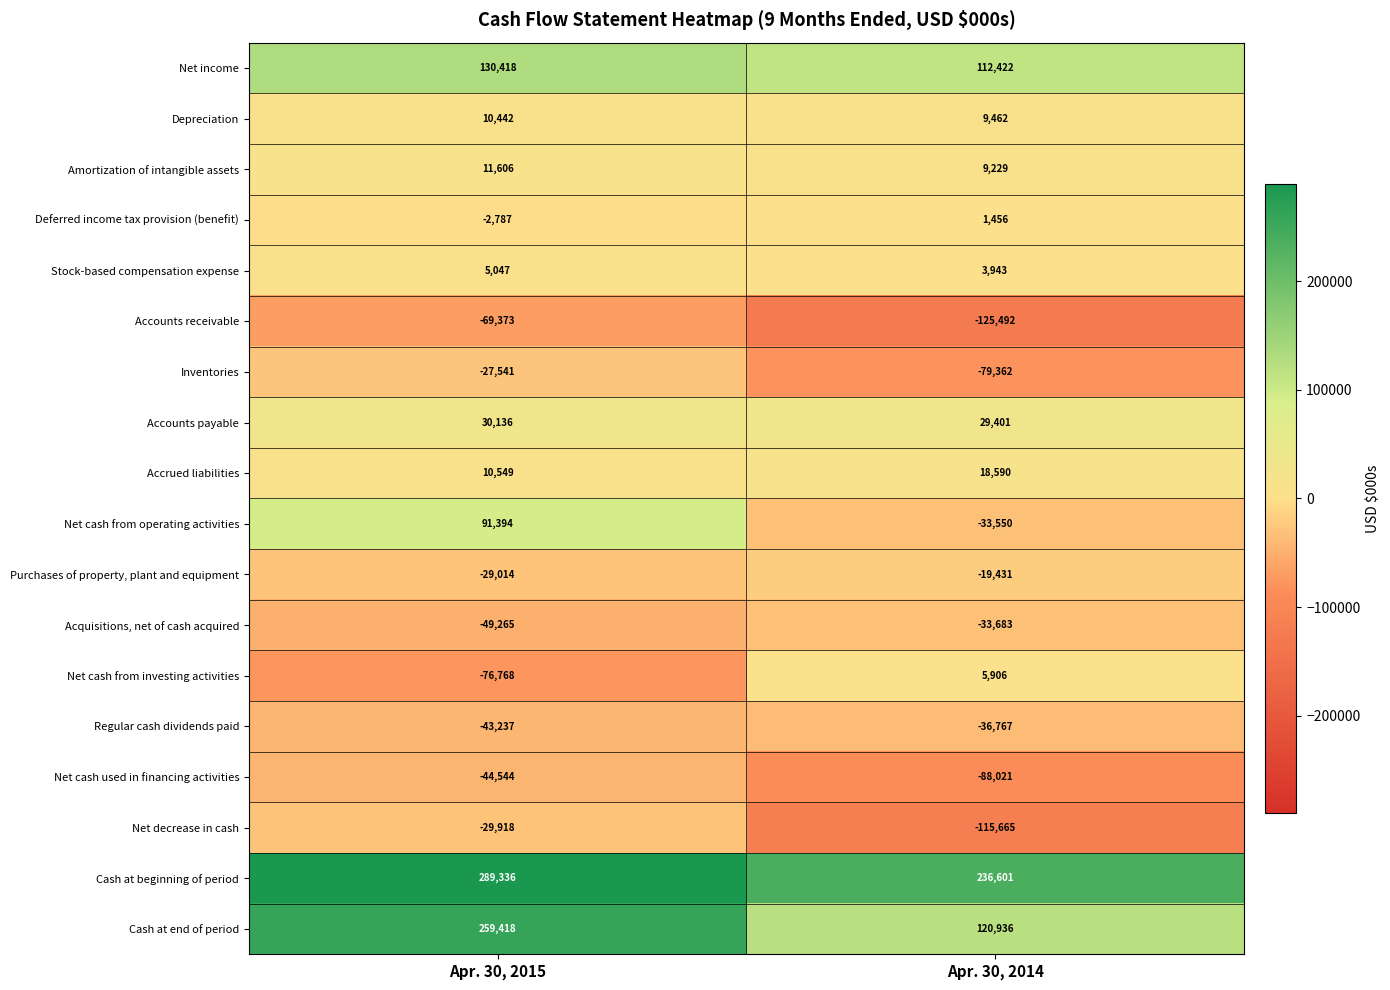

At Apr. 30, 2015, list the series in order from smallest to largest.

Net cash from investing activities, Accounts receivable, Acquisitions, net of cash acquired, Net cash used in financing activities, Regular cash dividends paid, Net decrease in cash, Purchases of property, plant and equipment, Inventories, Deferred income tax provision (benefit), Stock-based compensation expense, Depreciation, Accrued liabilities, Amortization of intangible assets, Accounts payable, Net cash from operating activities, Net income, Cash at end of period, Cash at beginning of period